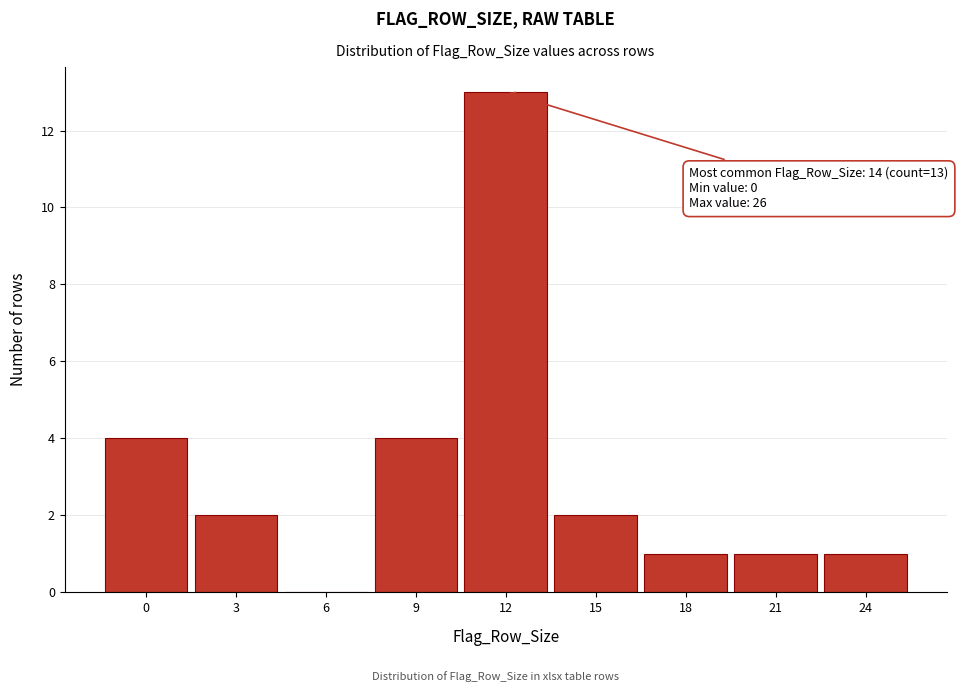

Reading left to right, what are all the values shown in this chart?

0=4	3=2	6=0	9=4	12=13	15=2	18=1	21=1	24=1